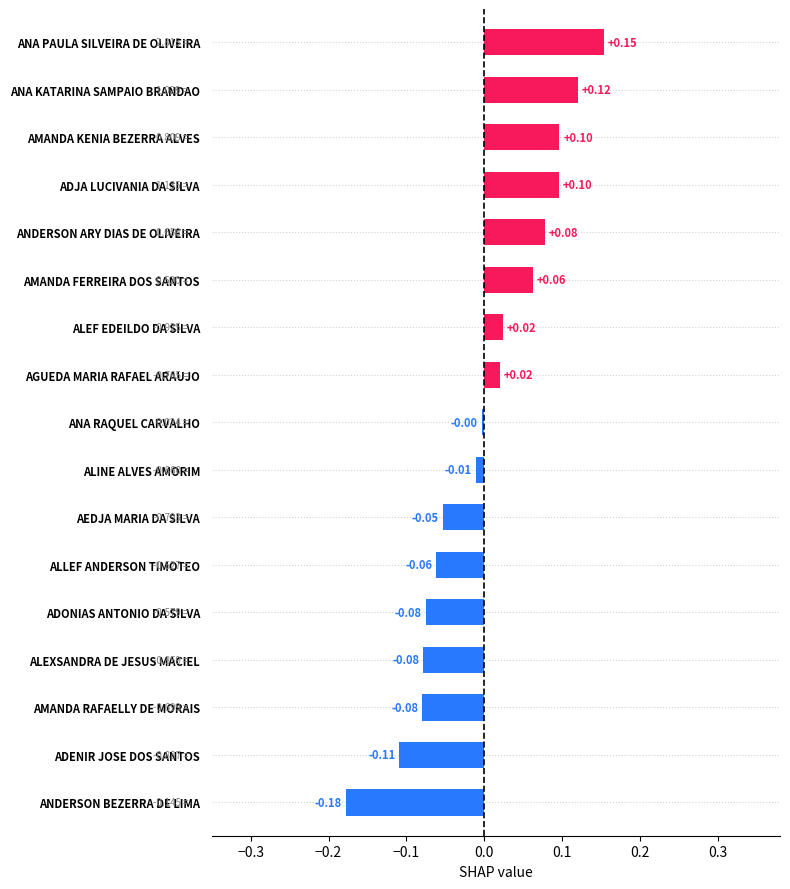

Where is the data nearest to the value 0?

ANA RAQUEL CARVALHO